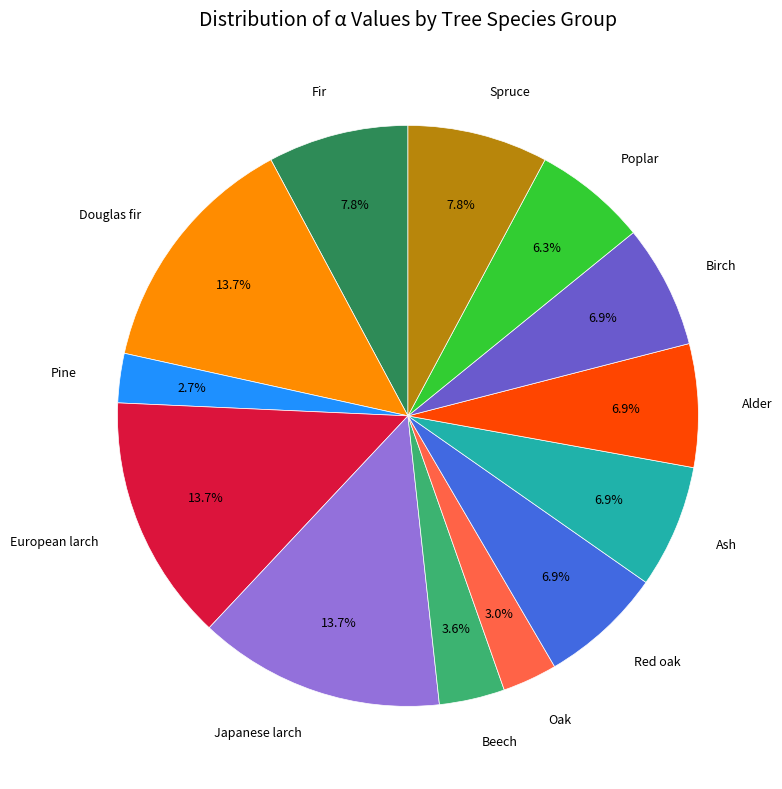

What percentage do Pine and Ash together represent?

9.6%